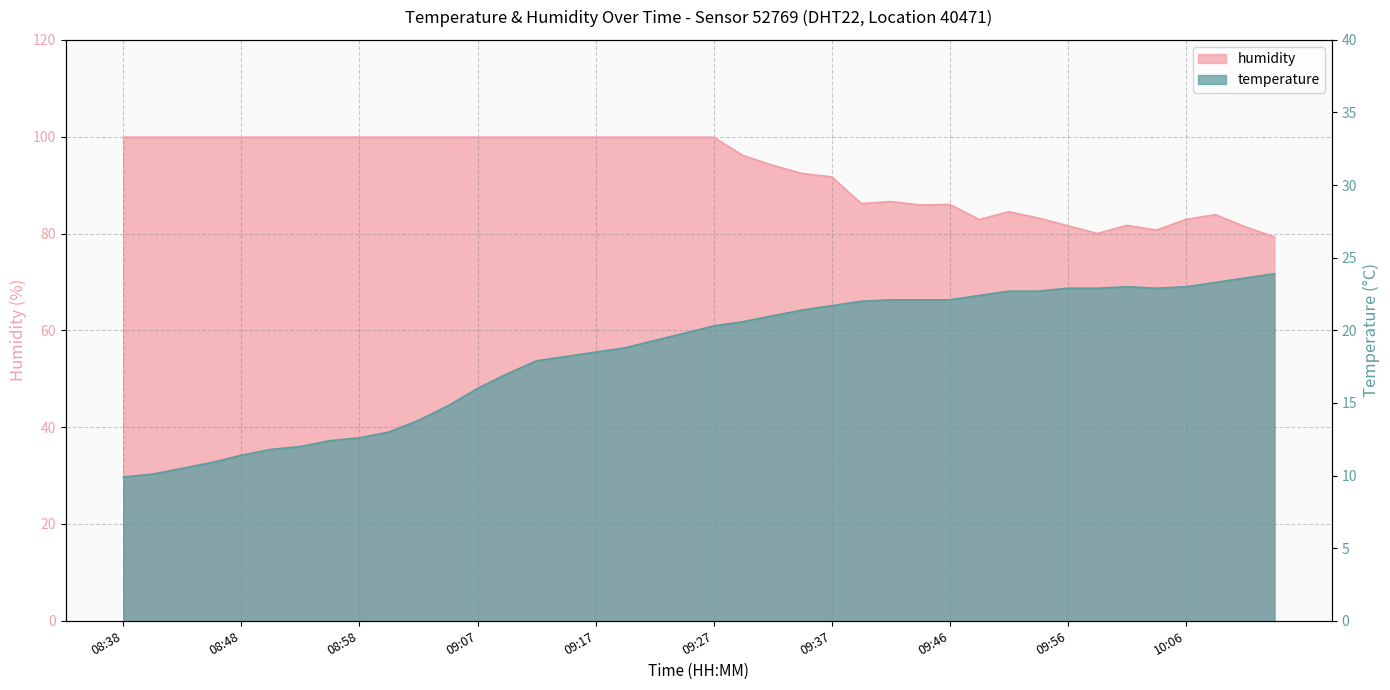

What is the sum of the temperature values at 09:32 and 09:07?

37.0